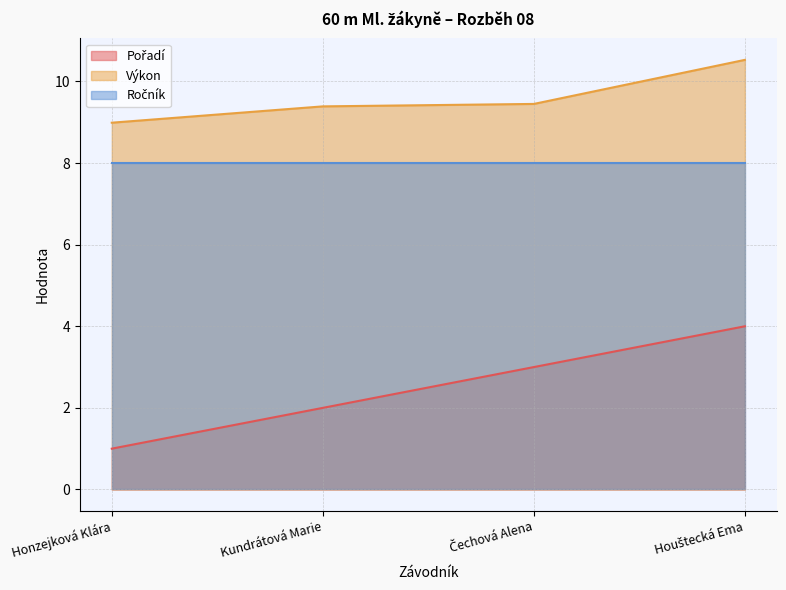

Between Čechová Alena and Houštecká Ema, which series saw the biggest shift?

Výkon